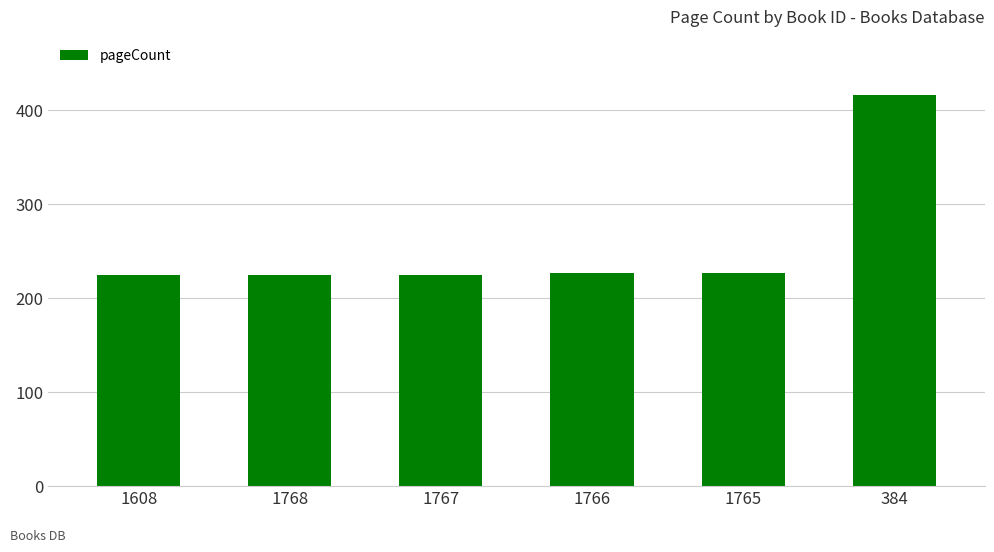

What is the value of the 1st bar from the left?

224